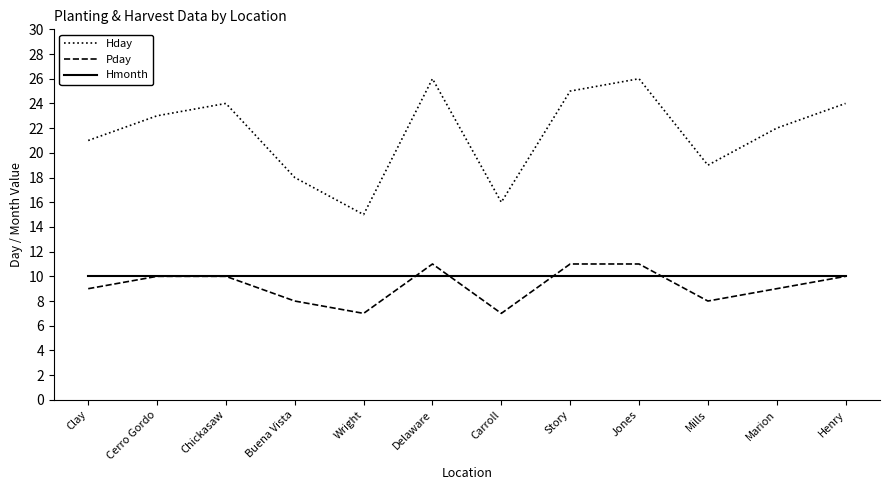

True or false: Pday has a value of 13 at Chickasaw.

False